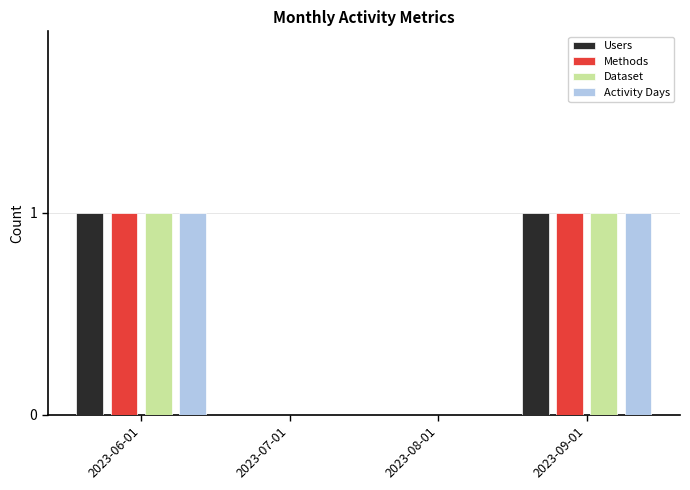

What is the sum of the Methods values at 2023-07-01 and 2023-06-01?

1